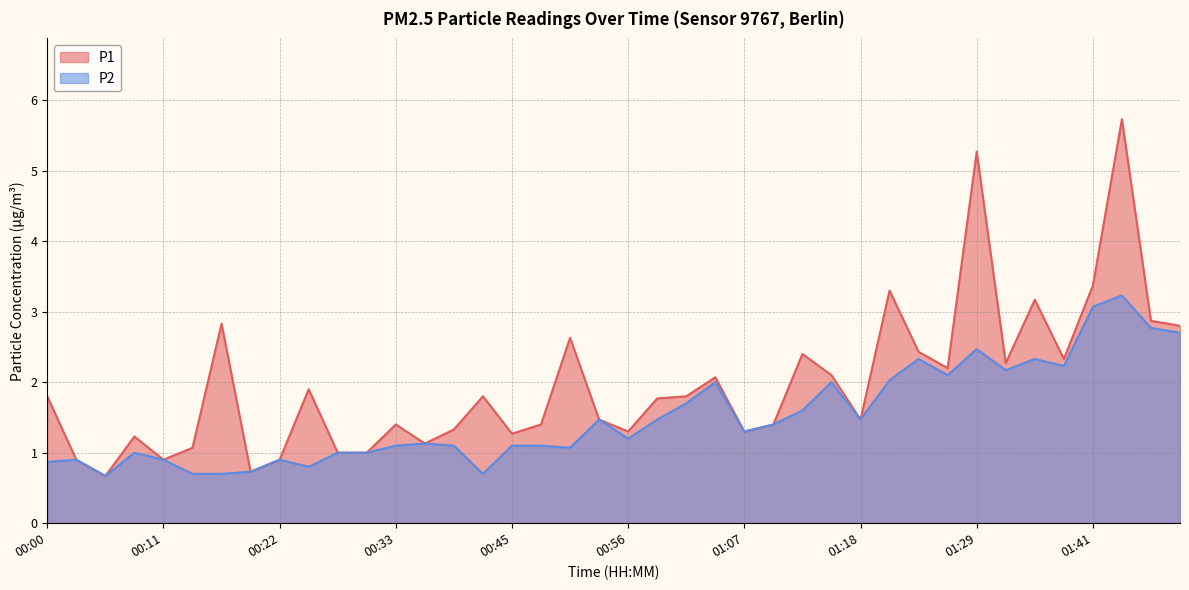

True or false: P2 and P1 cross at least once.

False